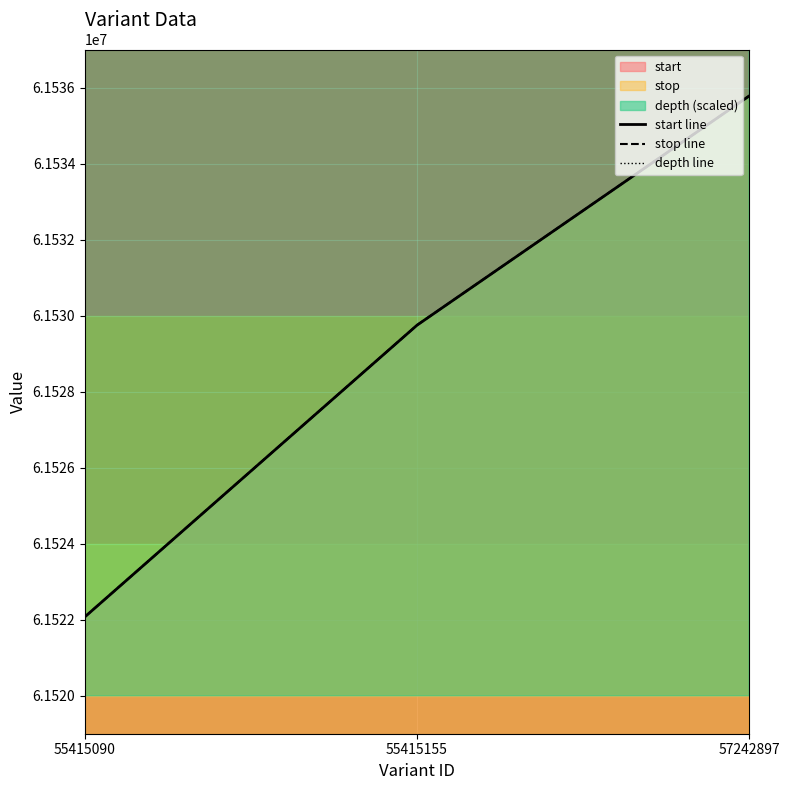

The depth line series shows 75520000 at 55415155. True or false?

True